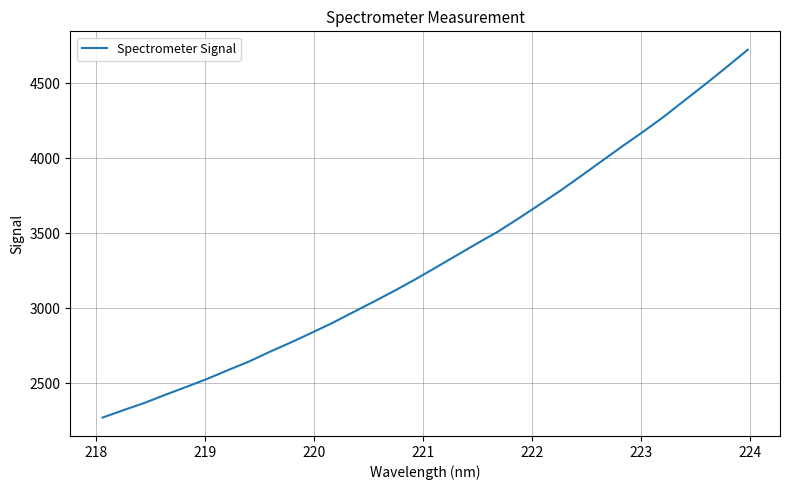

What is the difference between the maximum and minimum values?

2454.0